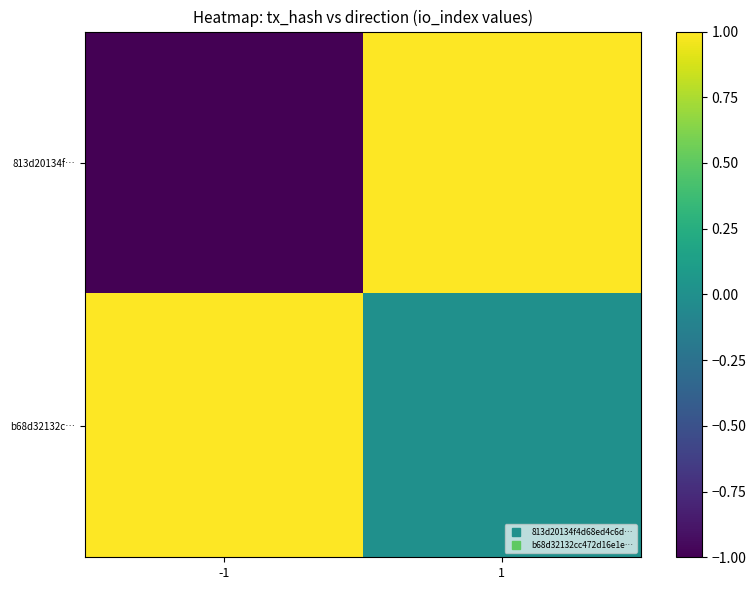

List the series in order of their overall mean, lowest first.

813d20134f…, b68d32132c…